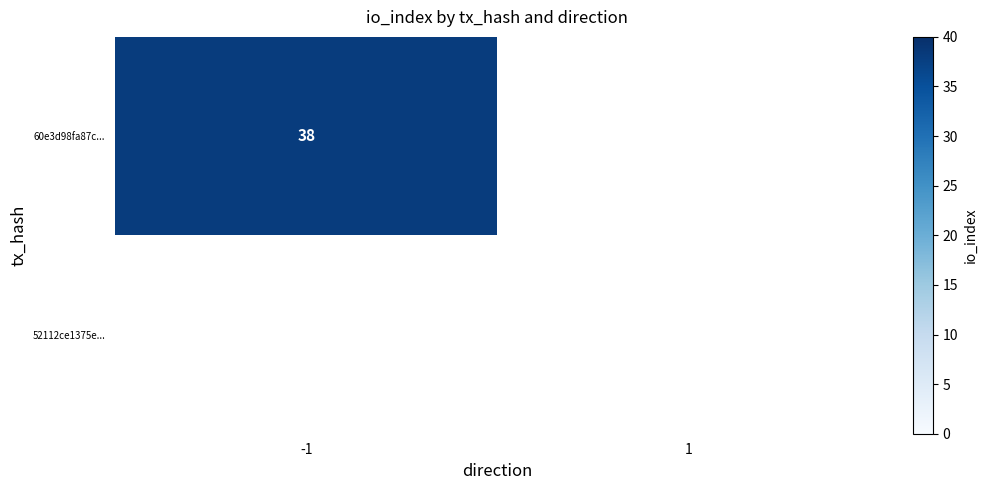

What is the difference between the -1 values at 1 and 0?

38